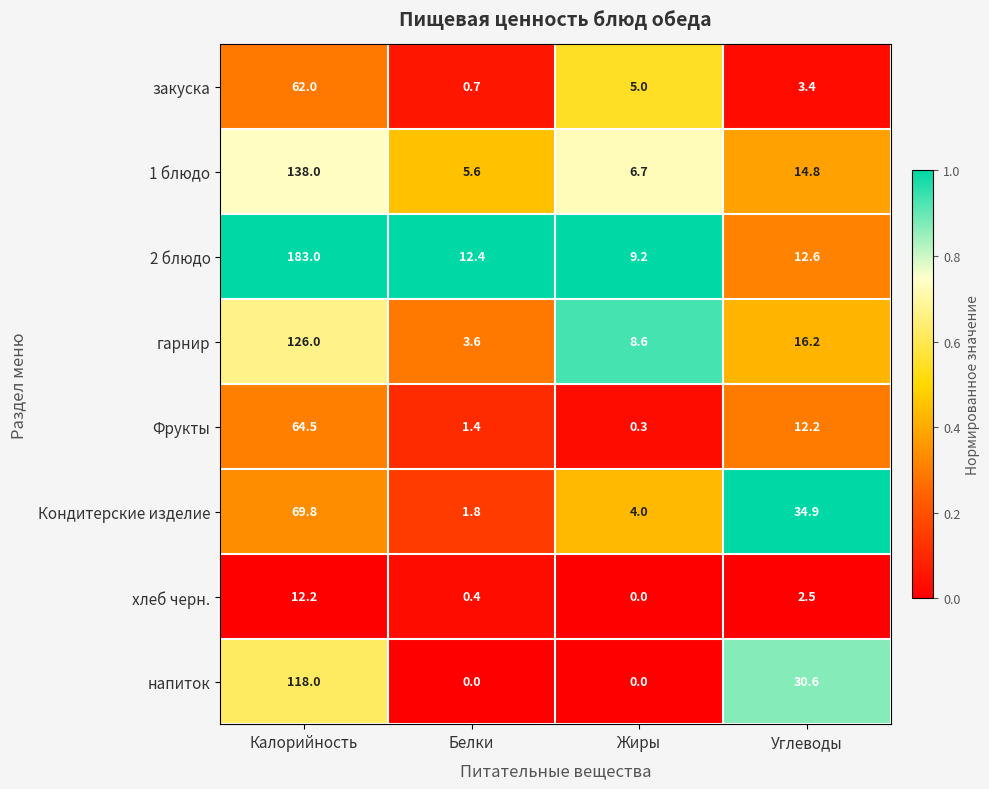

What is the difference between the maximum and second lowest values in the Кондитерские изделие series?

65.8